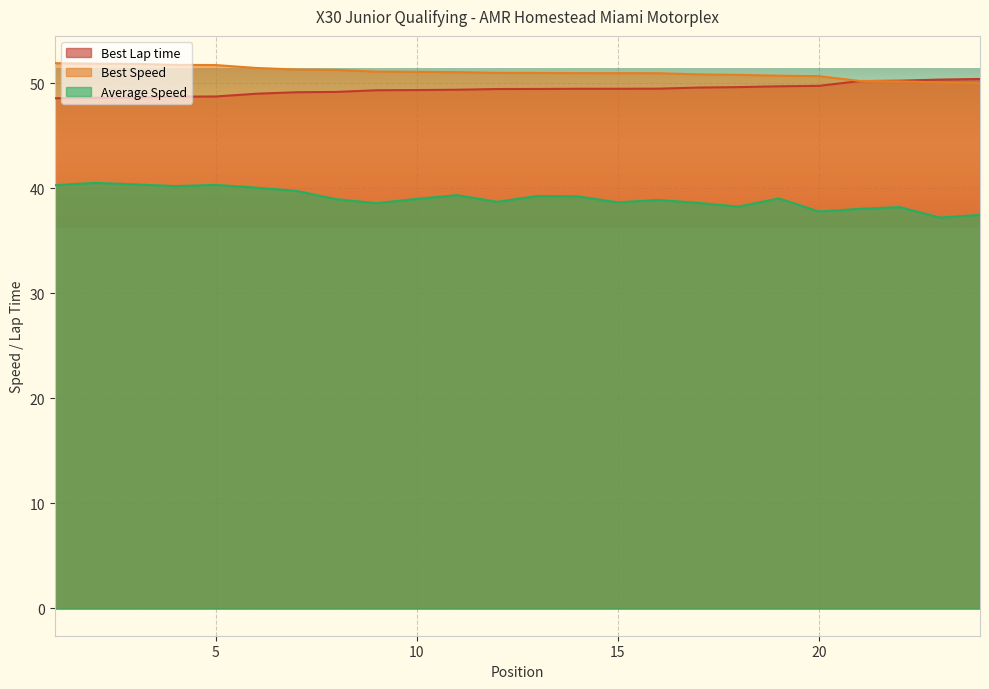

What is the smallest value displayed?

37.2